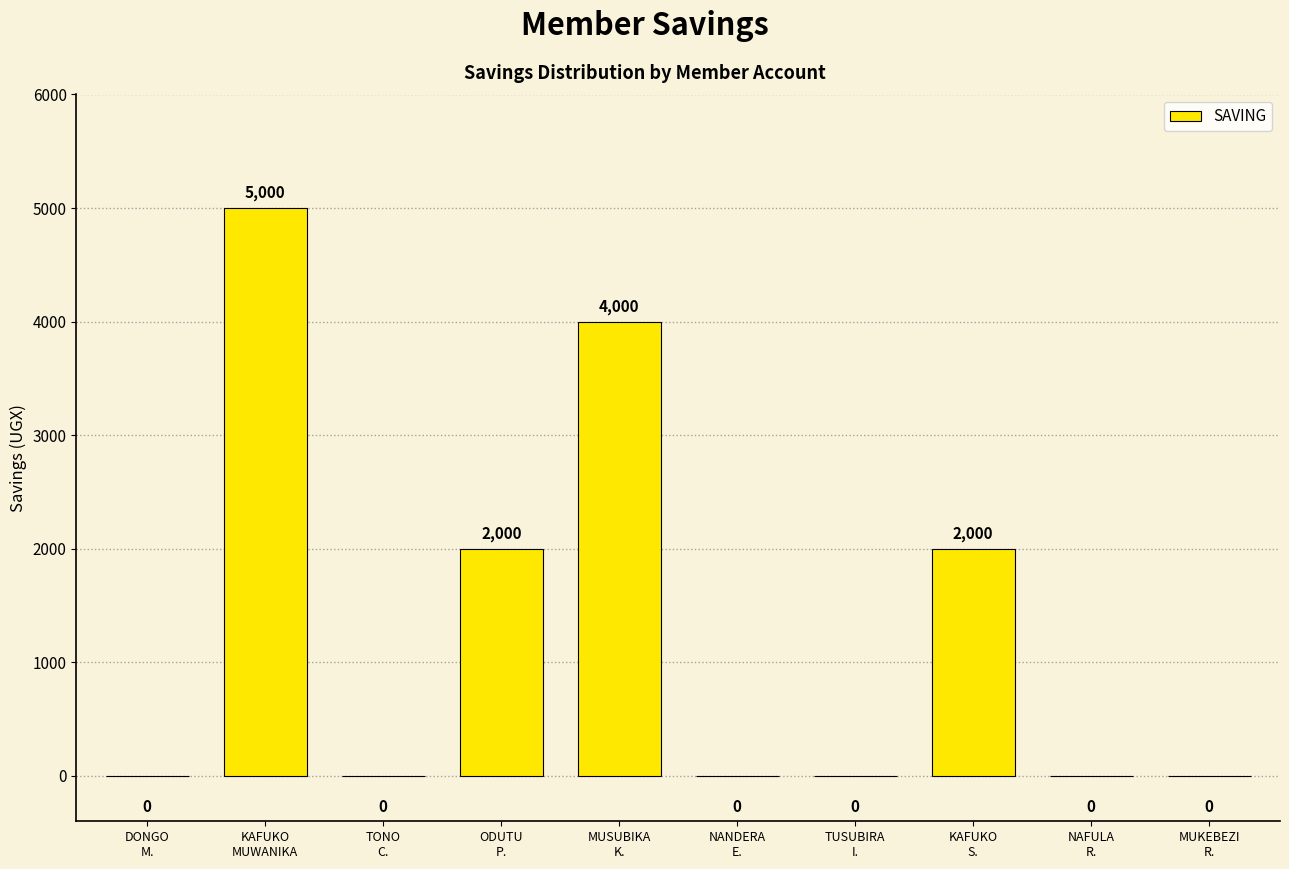

What is the maximum value shown in the chart?

5000